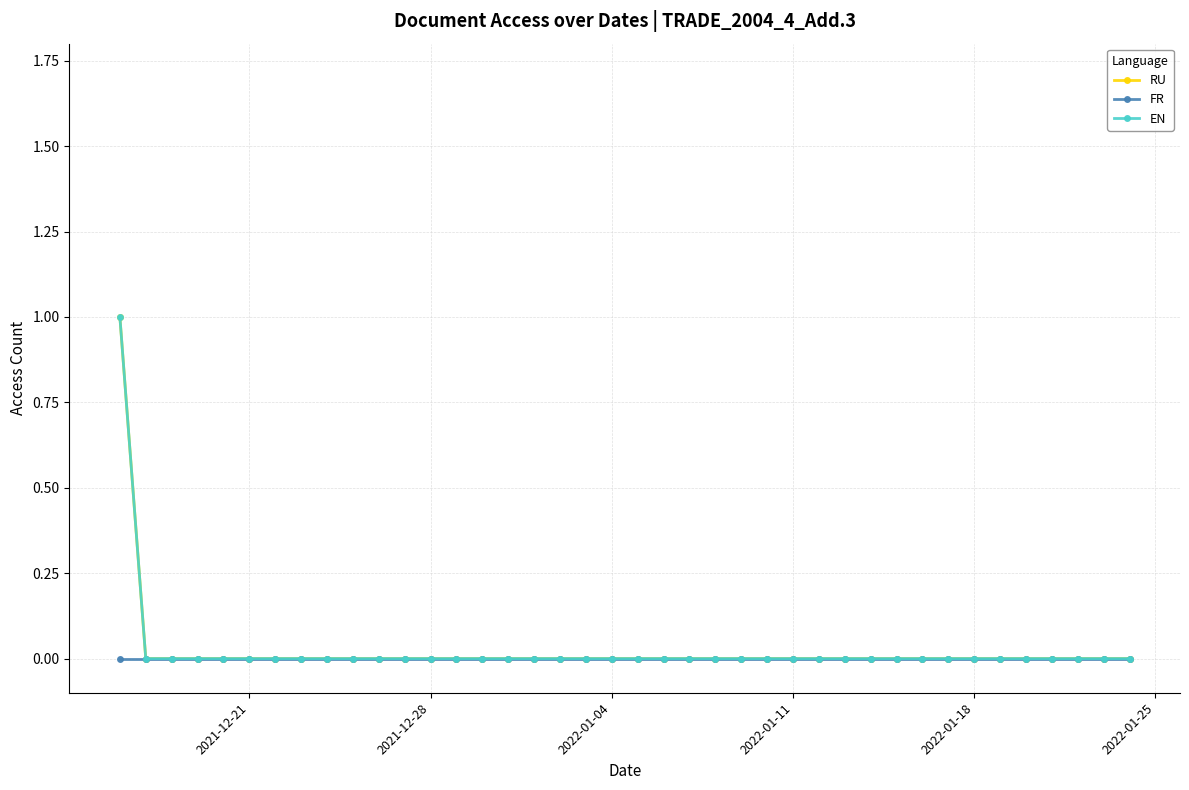

Which series has the largest total across all categories?

RU